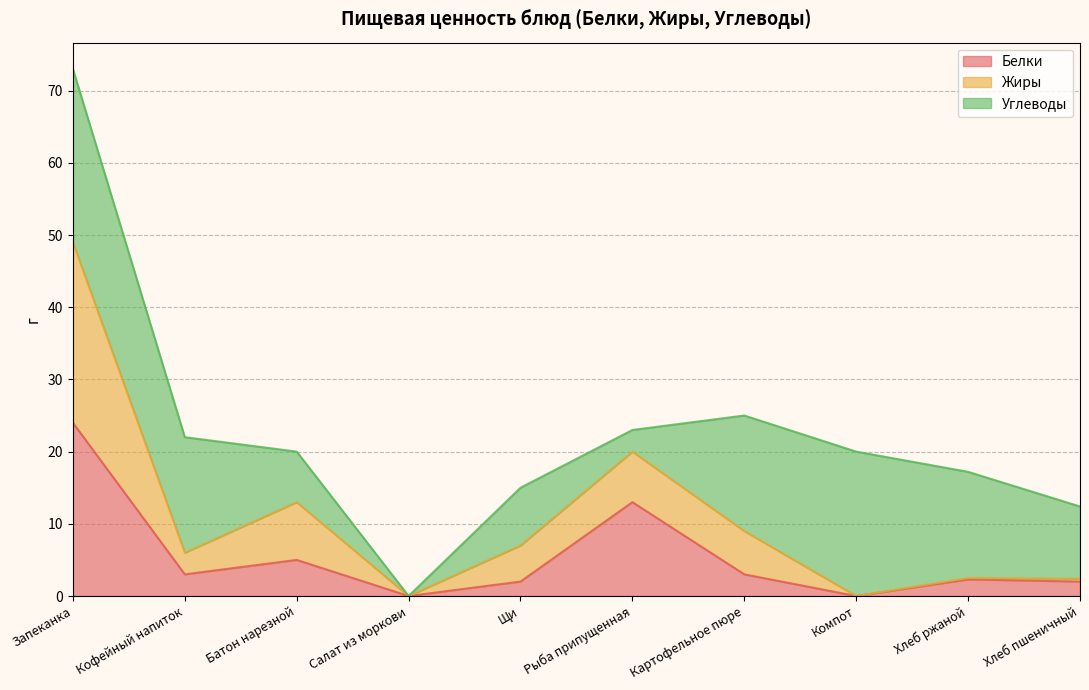

True or false: Белки has a value of -15.1 at Салат из моркови.

False